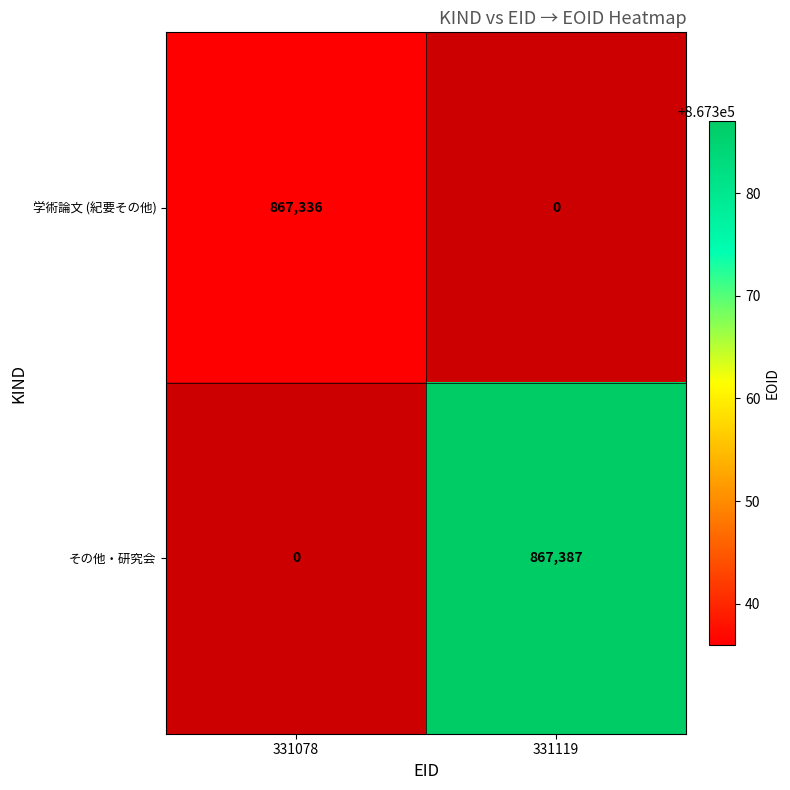

Is it true that 学術論文 (紀要その他) equals 1463672 at 331078?

False